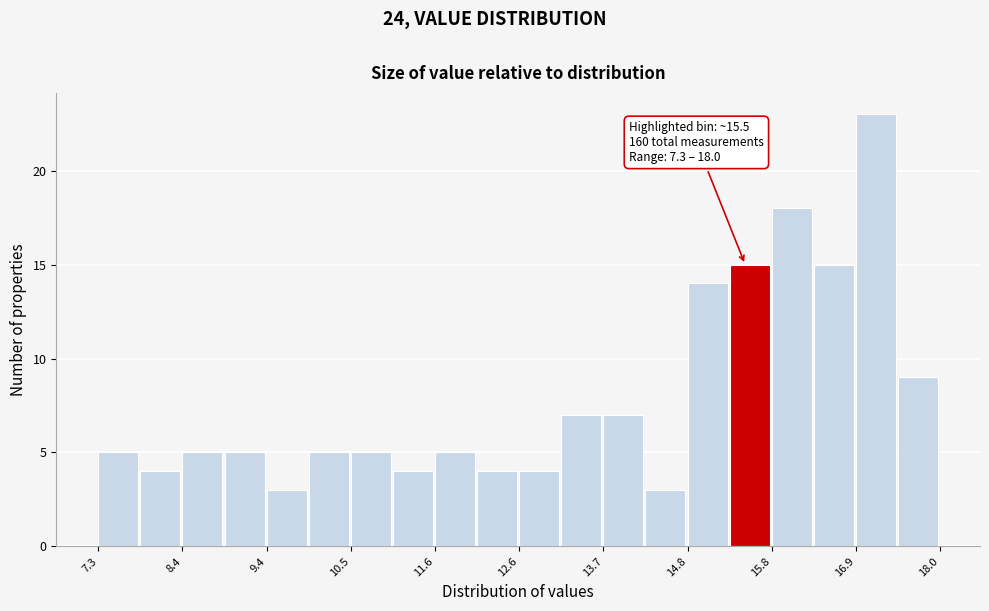

Read against the x-axis, roughly where is the centre of the tallest bar?

17.2